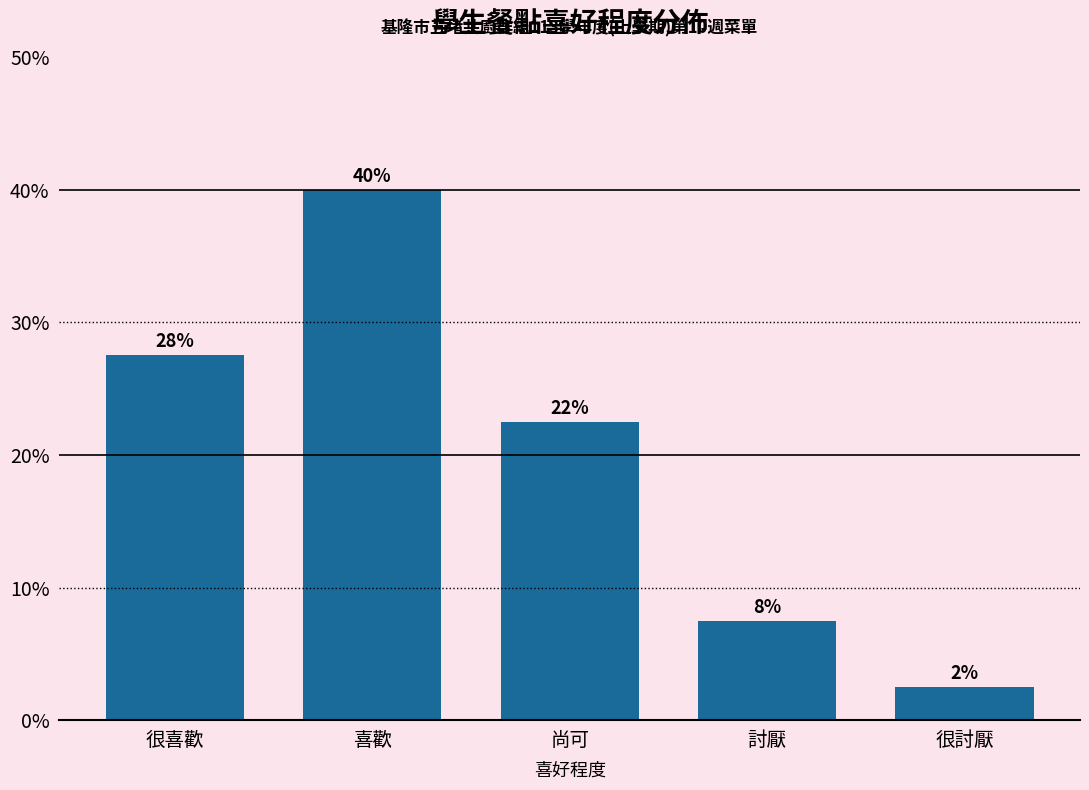

Does the chart contain any negative values?

No